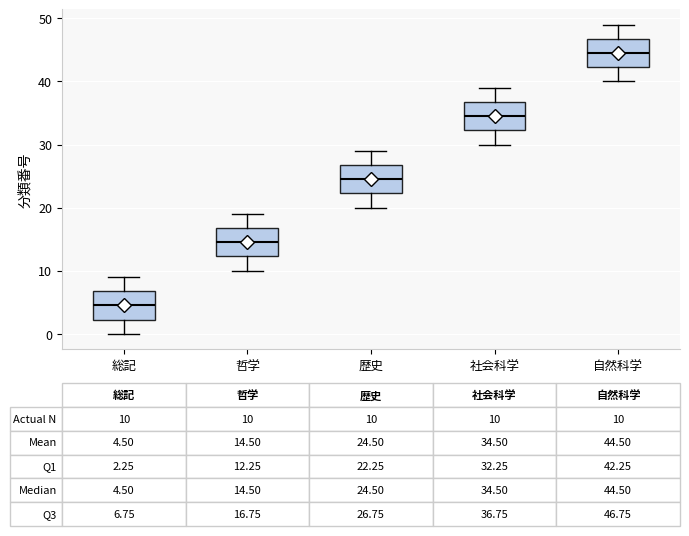

Which box has the lowest median line?

総記